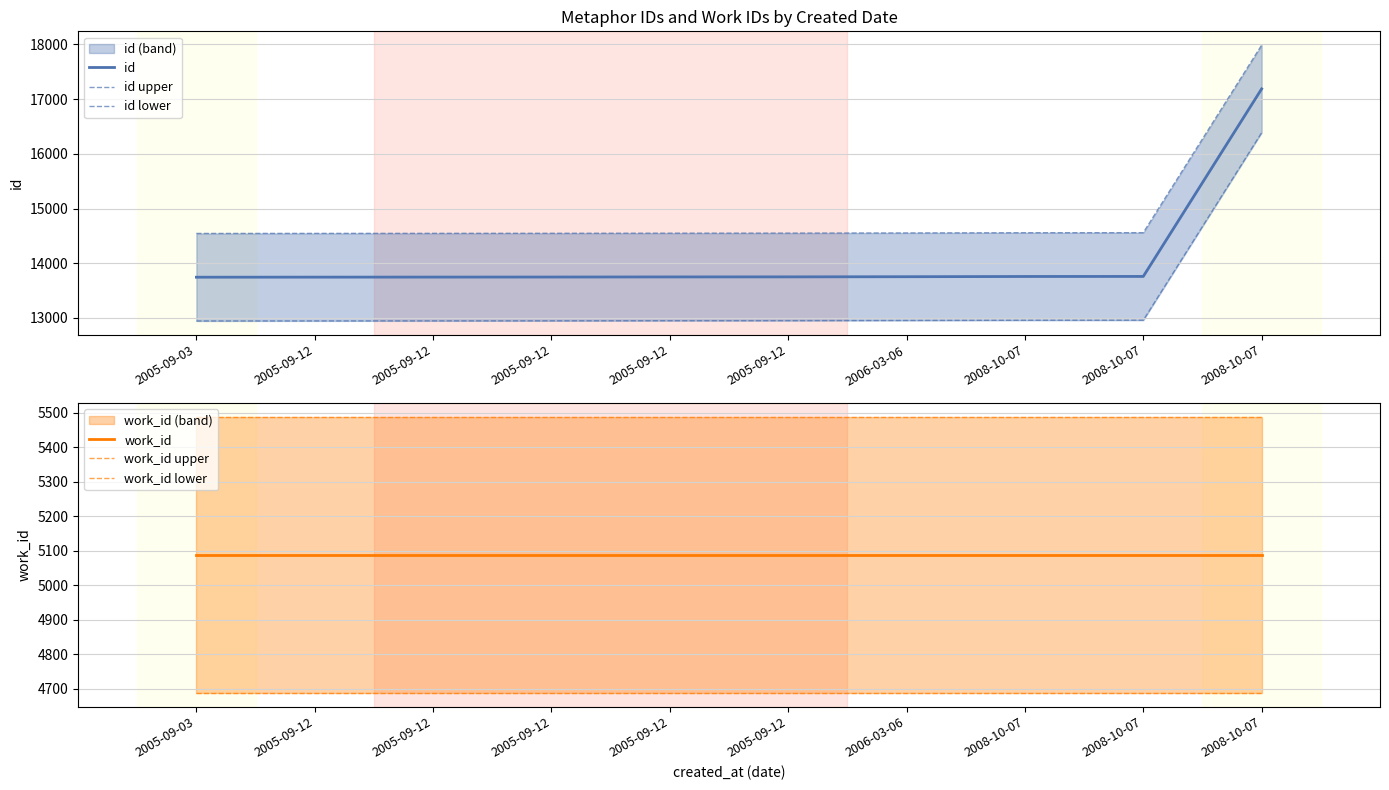

Rank the categories by work_id lower value from lowest to highest.

2005-09-03, 2005-09-12, 2005-09-12, 2005-09-12, 2005-09-12, 2005-09-12, 2006-03-06, 2008-10-07, 2008-10-07, 2008-10-07